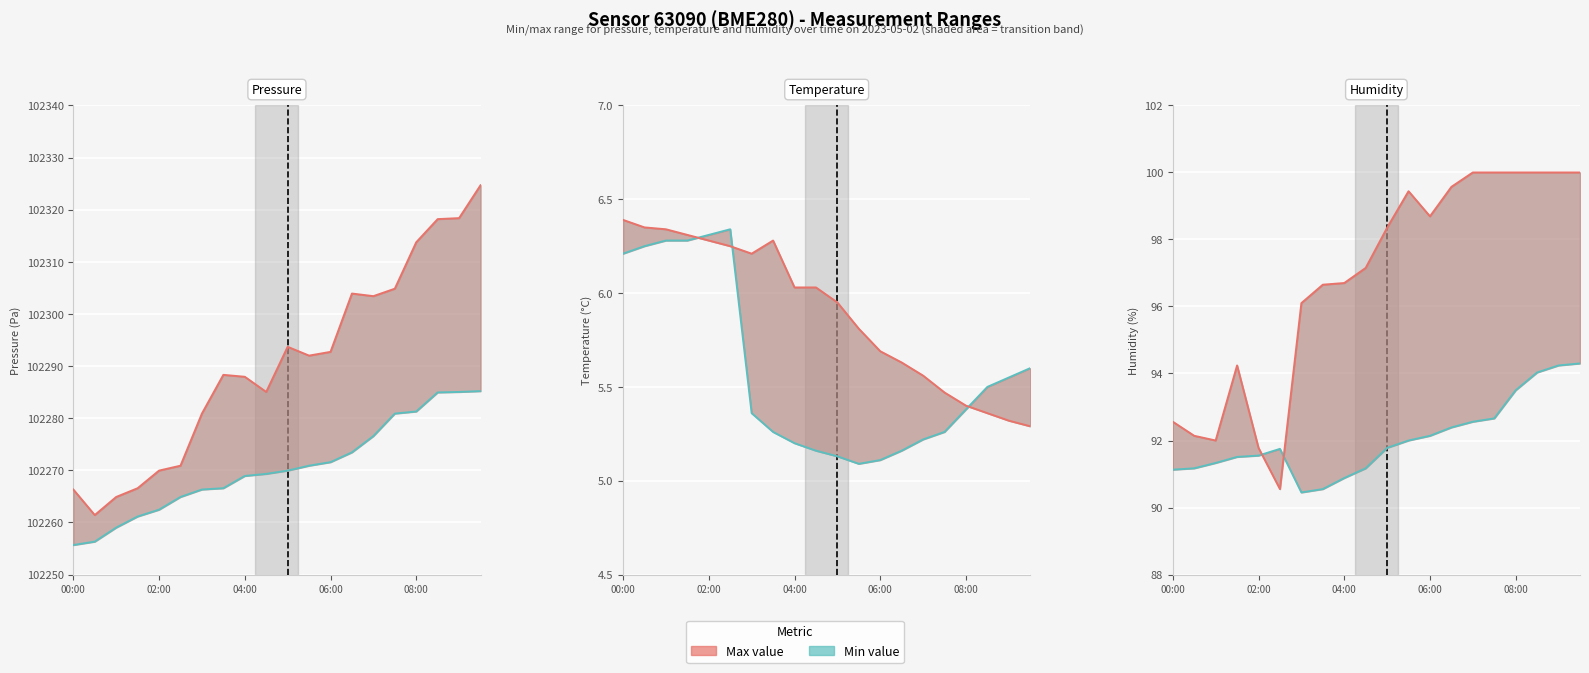

Rank the series by their average value, from lowest to highest.

Min, Max